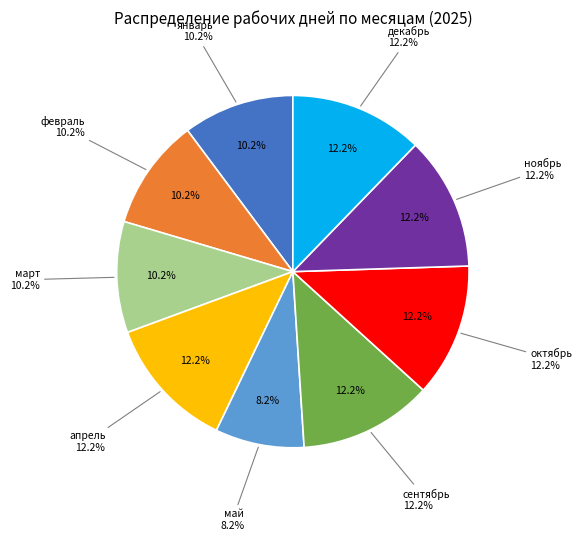

To the nearest percent, what percentage of the pie is февраль?

10%